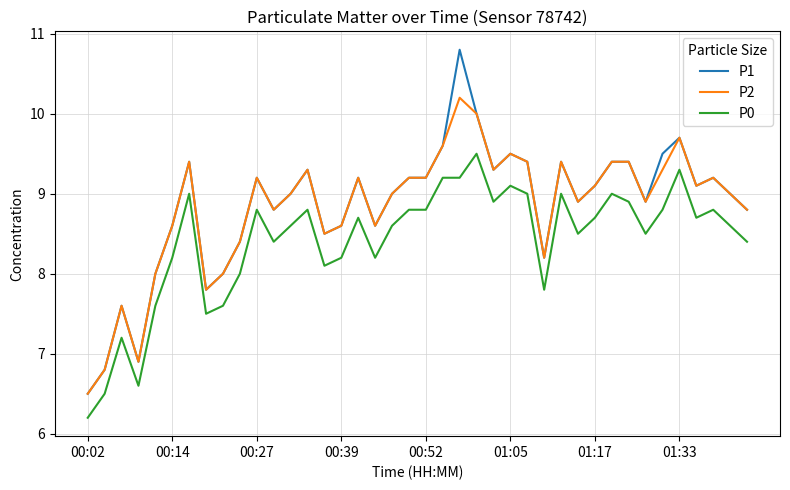

True or false: P1 has more than 1 points higher than both neighbors.

True